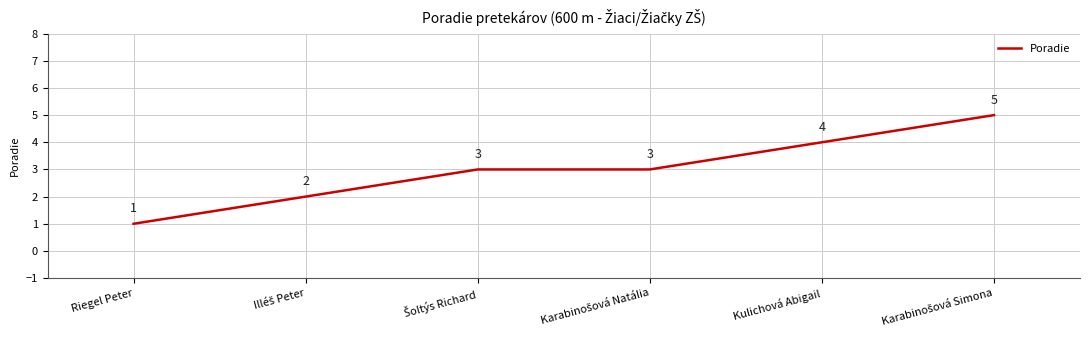

Which has a higher value, Riegel Peter or Kulichová Abigail?

Kulichová Abigail